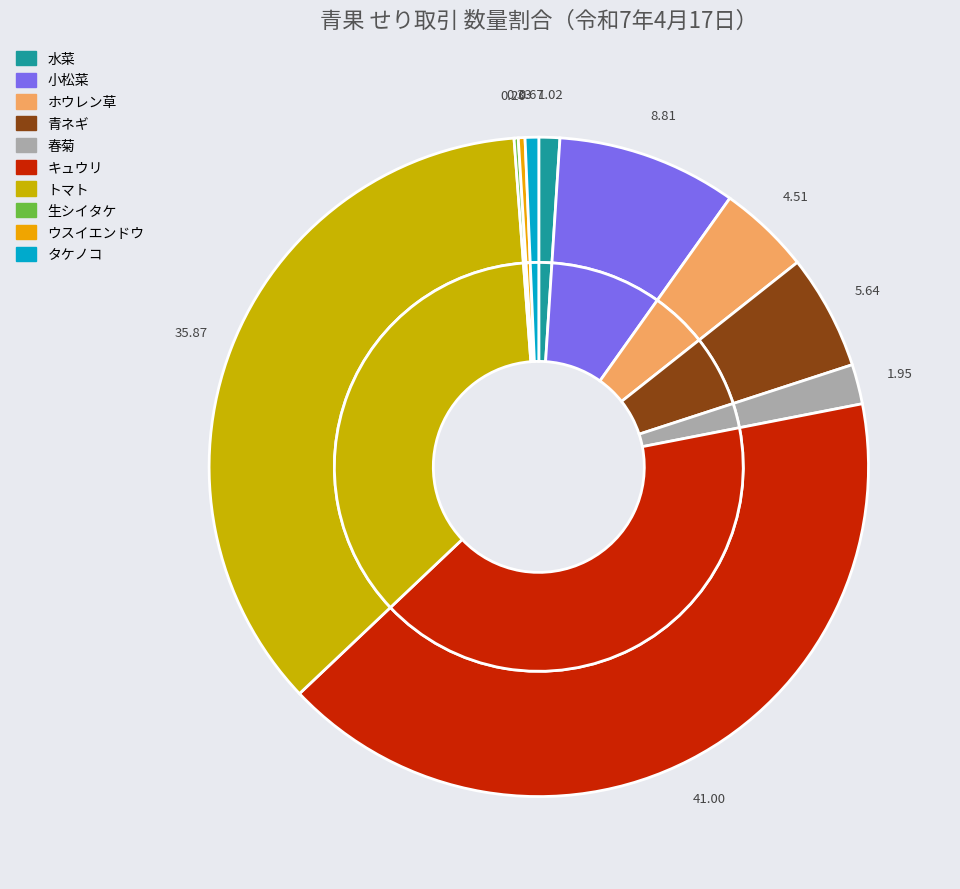

Which slice is the largest?

キュウリ